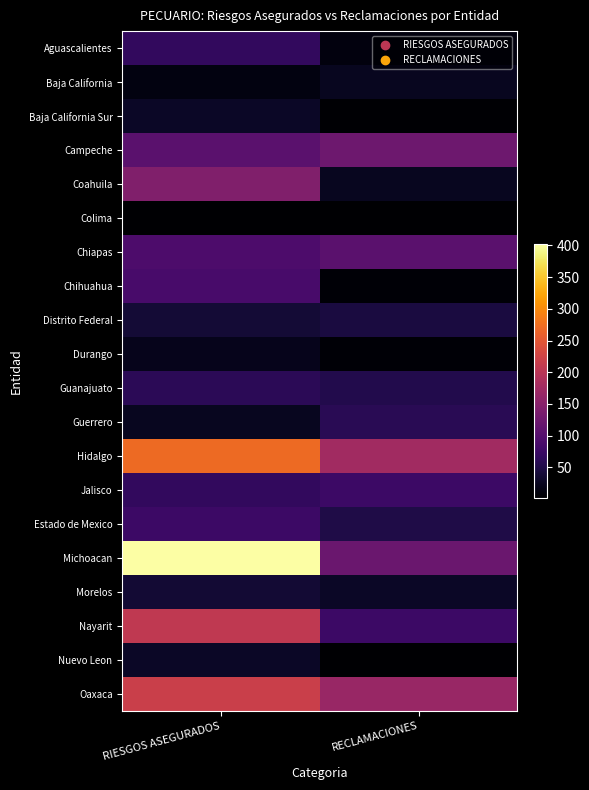

What is the maximum value shown in the chart?

403